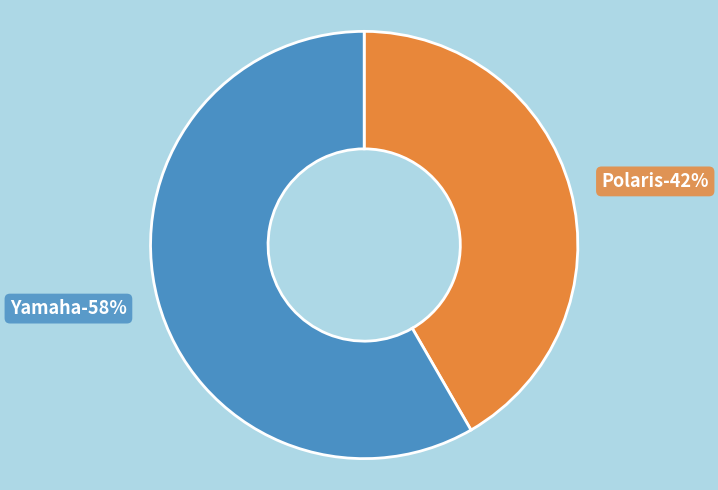

To the nearest percent, what is the average slice percentage?

50%